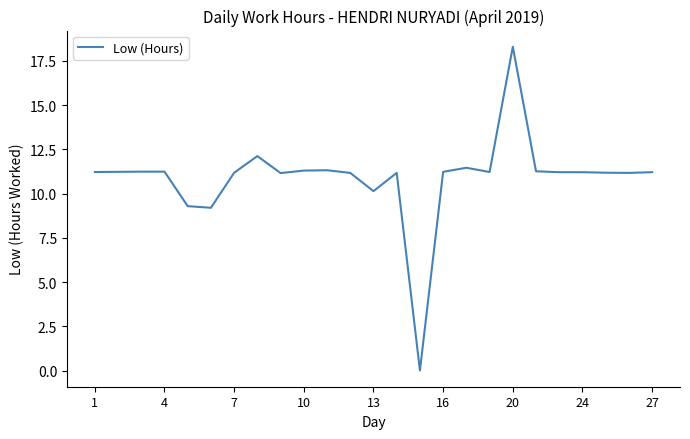

What is the maximum value shown in the chart?

18.3